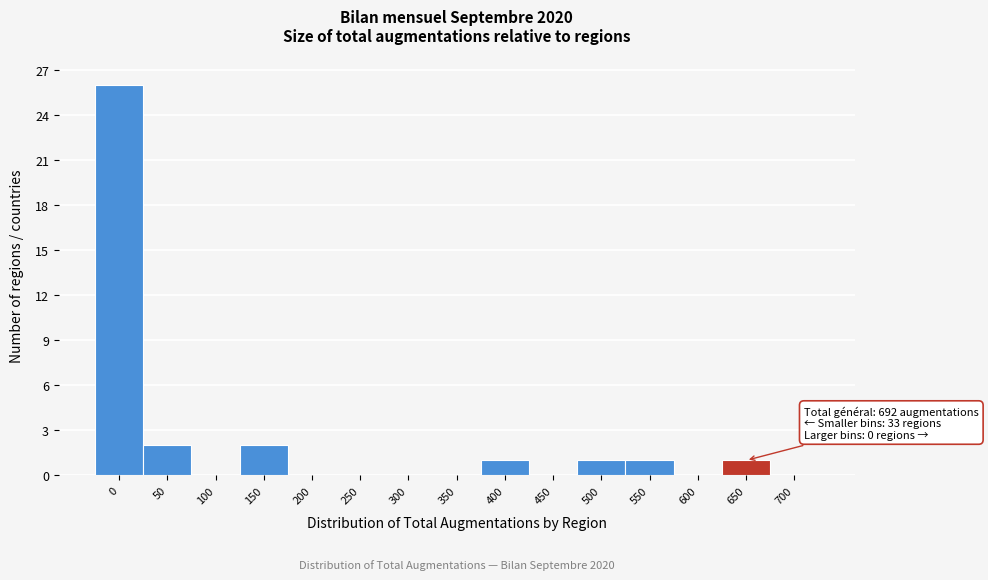

Reading left to right, list all the values displayed in this chart.

0=26	50=2	100=0	150=2	200=0	250=0	300=0	350=0	400=1	450=0	500=1	550=1	600=0	650=1	700=0